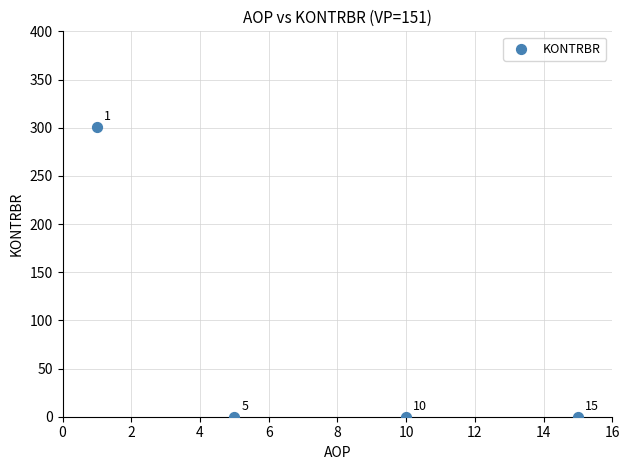

What is the range of X values (max minus min)?

14.0